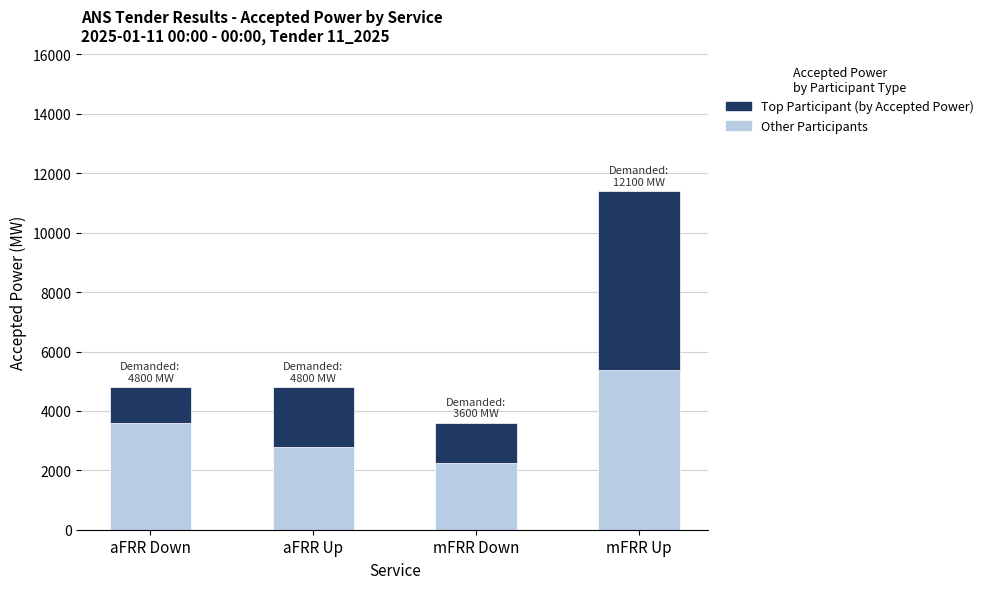

What is the lowest value of the Other Participants series?

2256